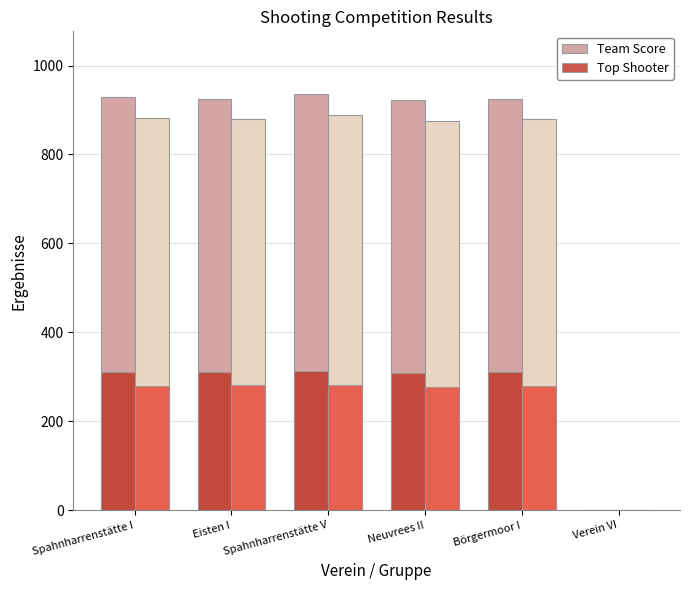

Which category has the highest value in the Top Shooter series?

Spahnharrenstätte V